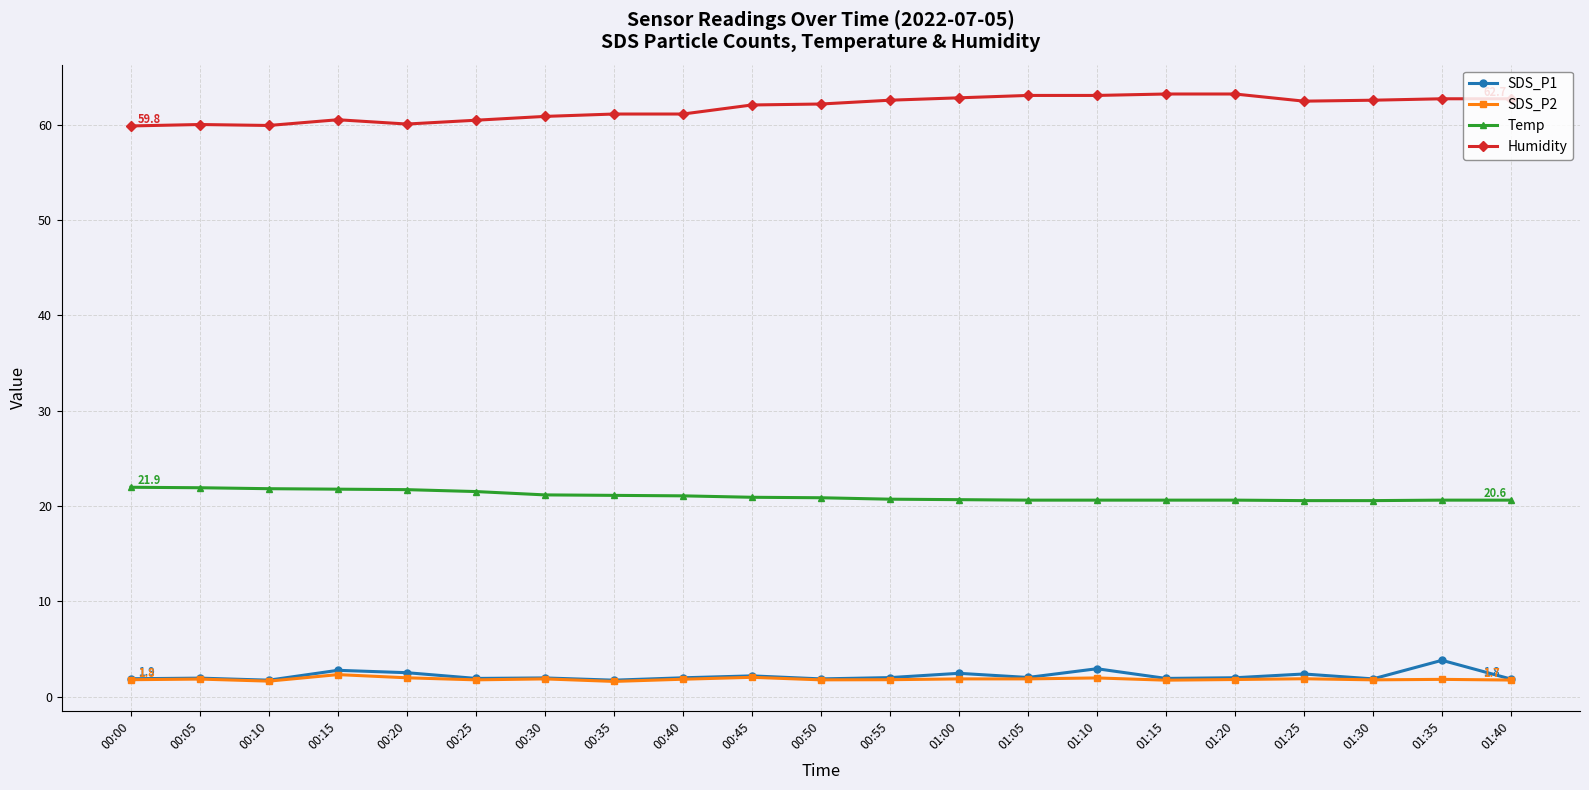

True or false: Temp and Humidity cross at least once.

False